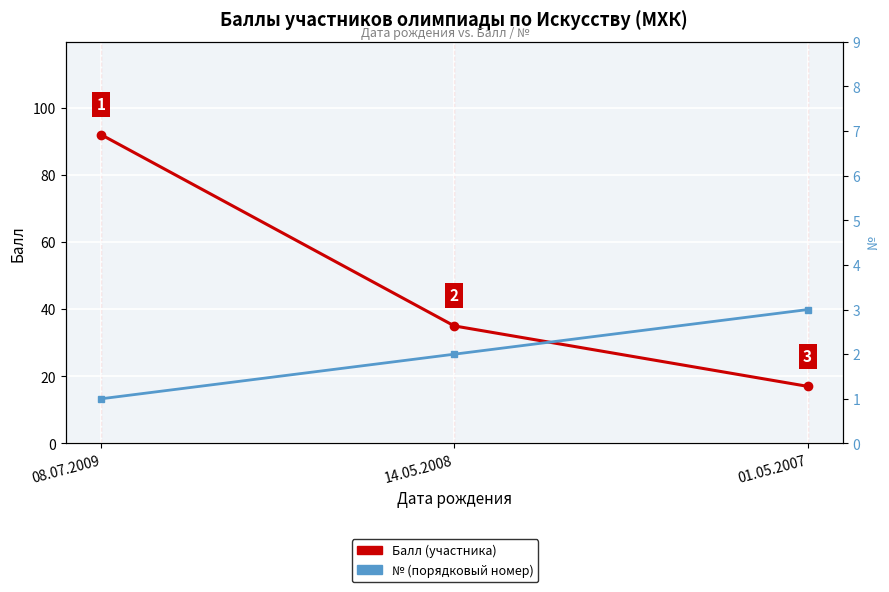

Between 08.07.2009 and 01.05.2007, which is larger?

08.07.2009